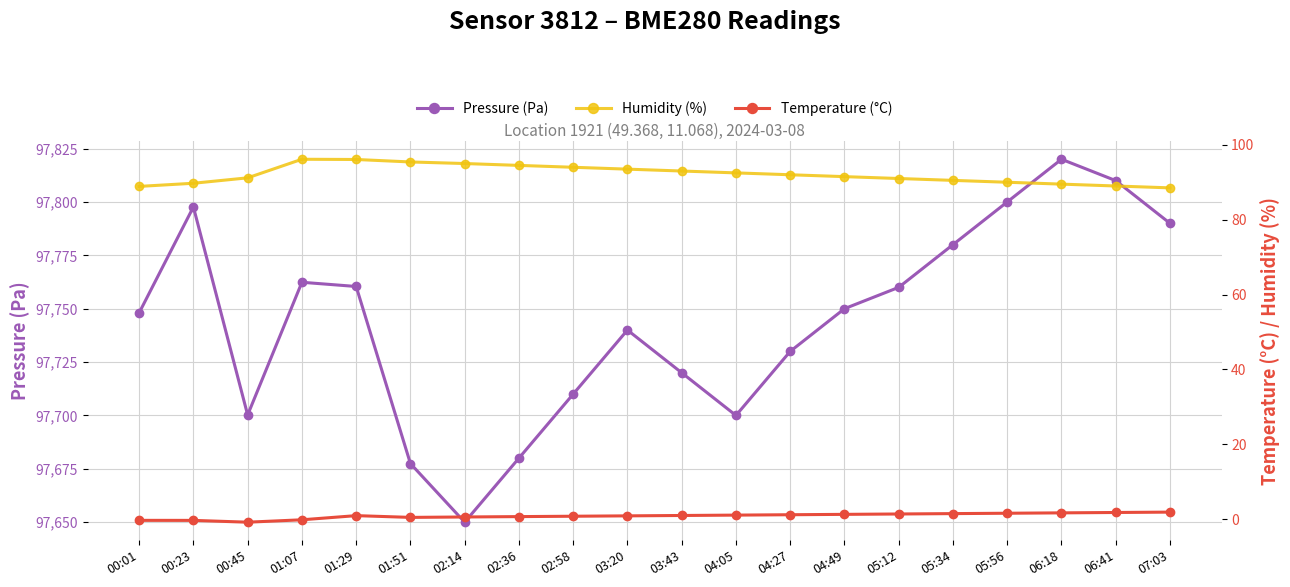

How many categories are shown in the chart?

20